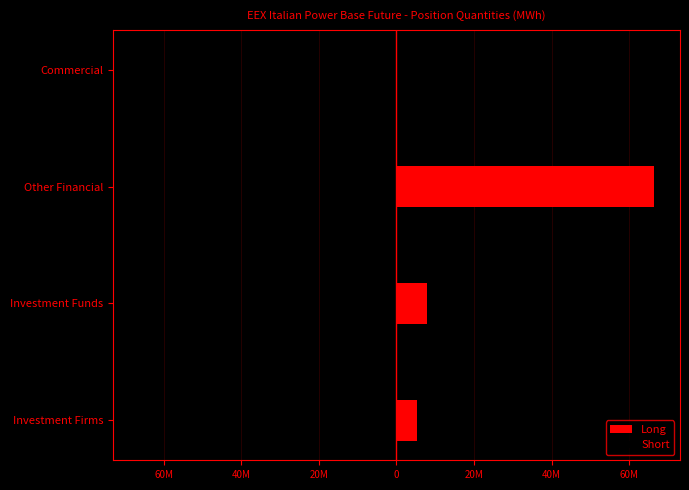

What is the value of the Long bar at the 1st from the left?

5207025.0